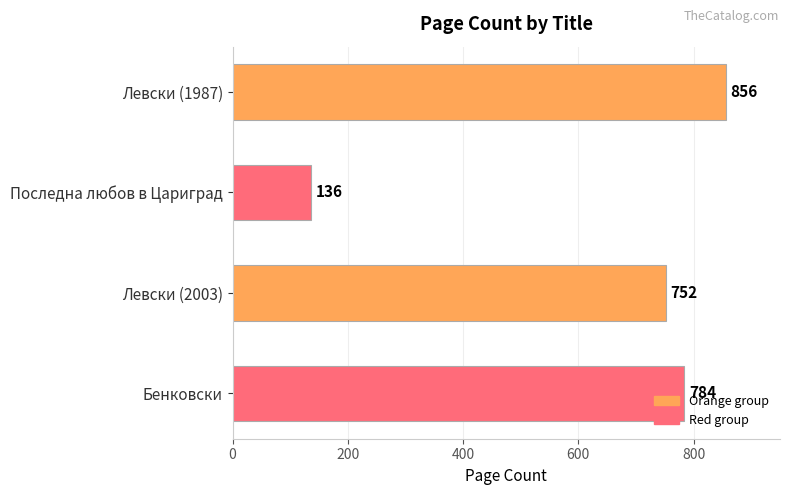

At which category does the chart reach its minimum across all series?

Последна любов в Цариград